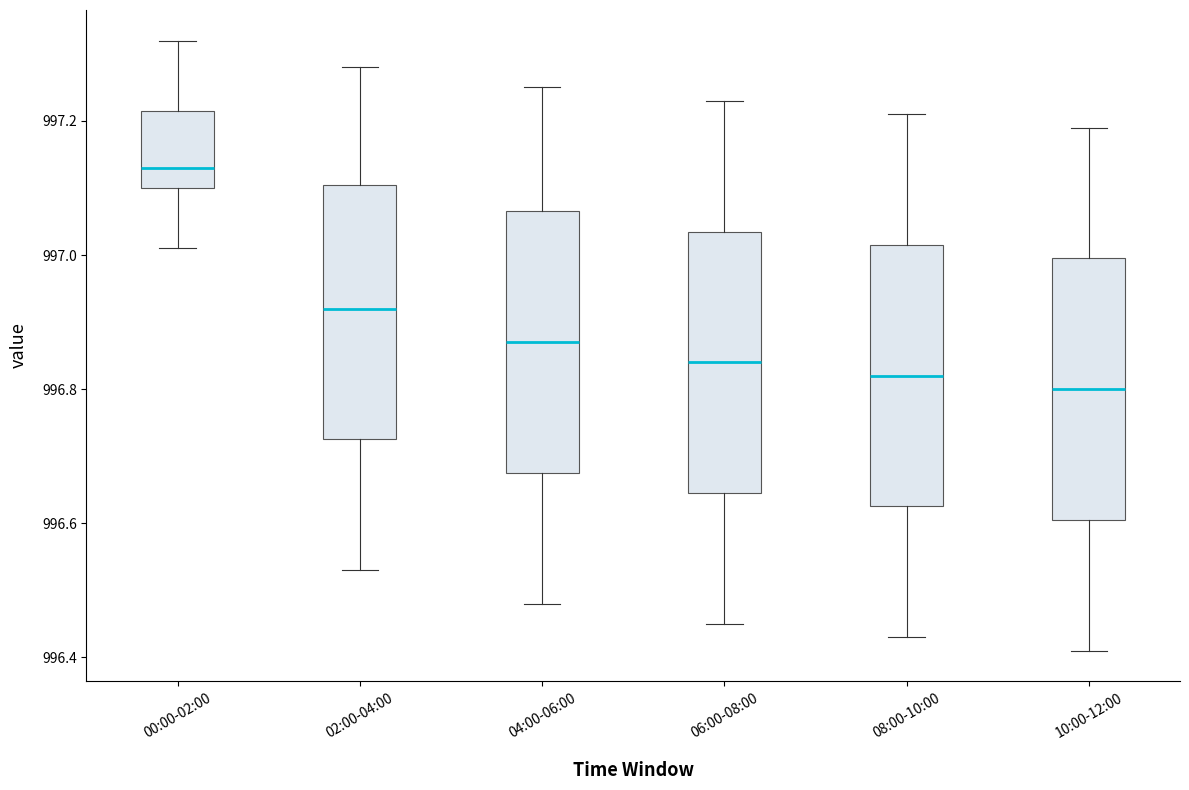

Reading left to right, read every box against the y-axis: the position of its median line, the range the box covers, and the ends of its whiskers. The values are not printed on the chart, so give them approximately, as read against the axis.

00:00-02:00: median 997.14, box 997.10 to 997.22, whiskers 997.02 to 997.32
02:00-04:00: median 996.92, box 996.72 to 997.10, whiskers 996.54 to 997.28
04:00-06:00: median 996.88, box 996.68 to 997.06, whiskers 996.48 to 997.26
06:00-08:00: median 996.84, box 996.64 to 997.04, whiskers 996.46 to 997.24
08:00-10:00: median 996.82, box 996.62 to 997.02, whiskers 996.44 to 997.22
10:00-12:00: median 996.80, box 996.60 to 997.00, whiskers 996.42 to 997.20